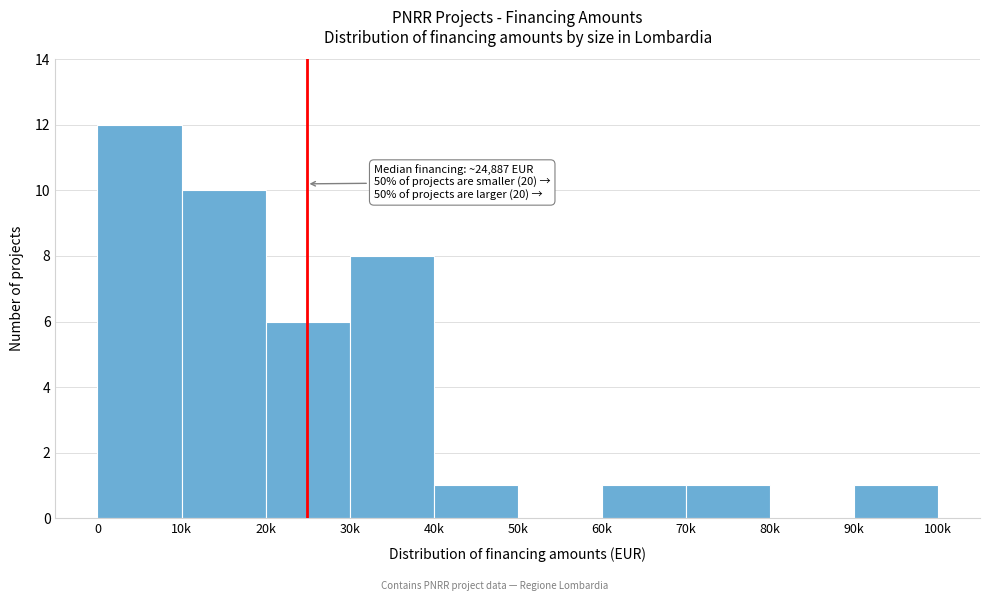

Reading left to right, extract all data points from this chart.

0=12	10k=10	20k=6	30k=8	40k=1	50k=0	60k=1	70k=1	80k=0	90k=1